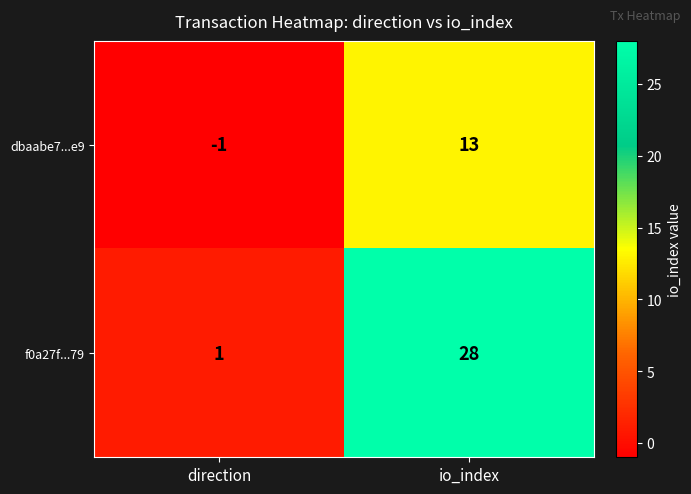

At which category is the sum across all series the highest?

io_index